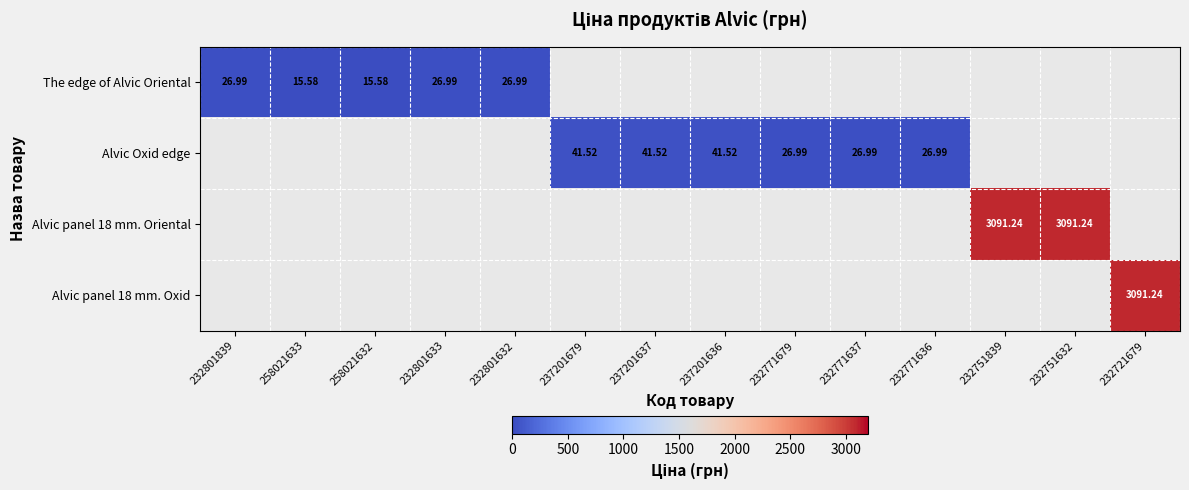

What is the lowest value of the The edge of Alvic Oriental series?

15.6